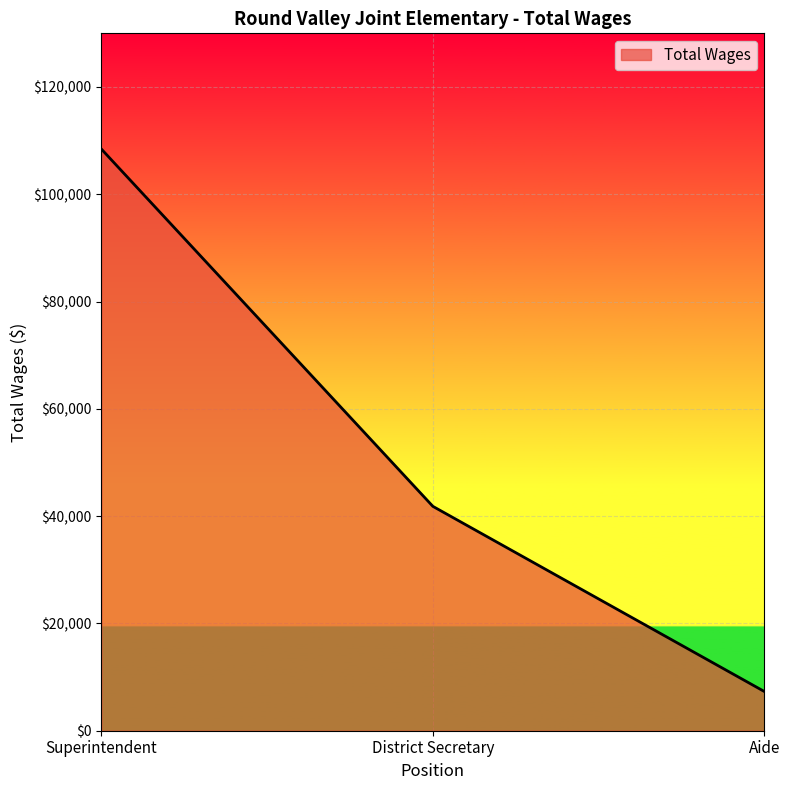

Is it true that the value at Superintendent is 108420?

True